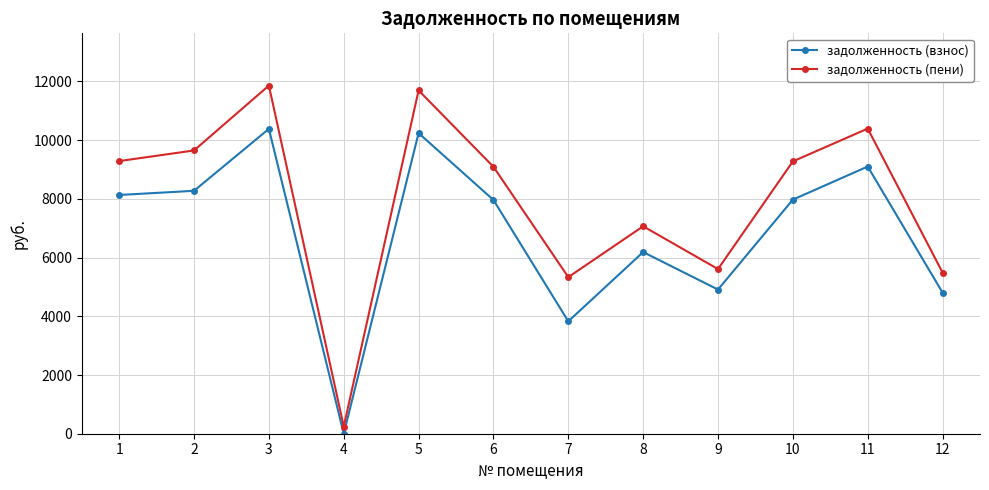

At which category is the sum across all series the highest?

3